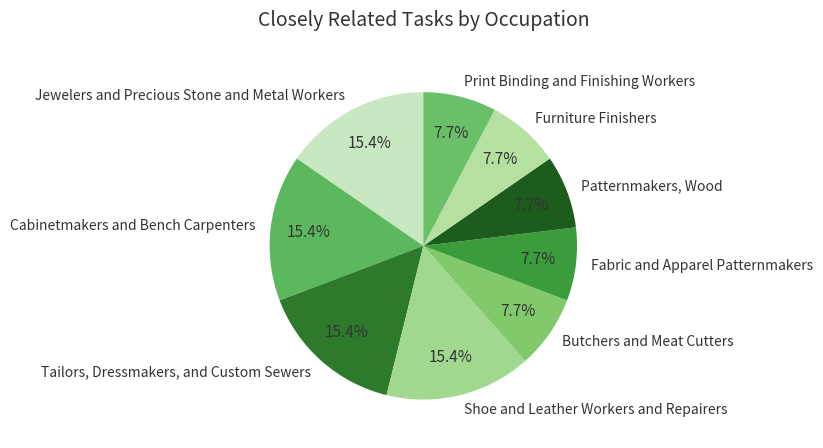

Count the number of slices in the pie.

9